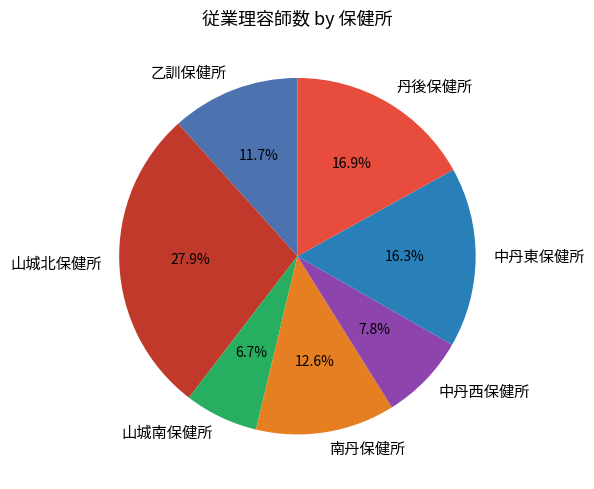

Rank the categories by value from lowest to highest.

山城南保健所, 中丹西保健所, 乙訓保健所, 南丹保健所, 中丹東保健所, 丹後保健所, 山城北保健所